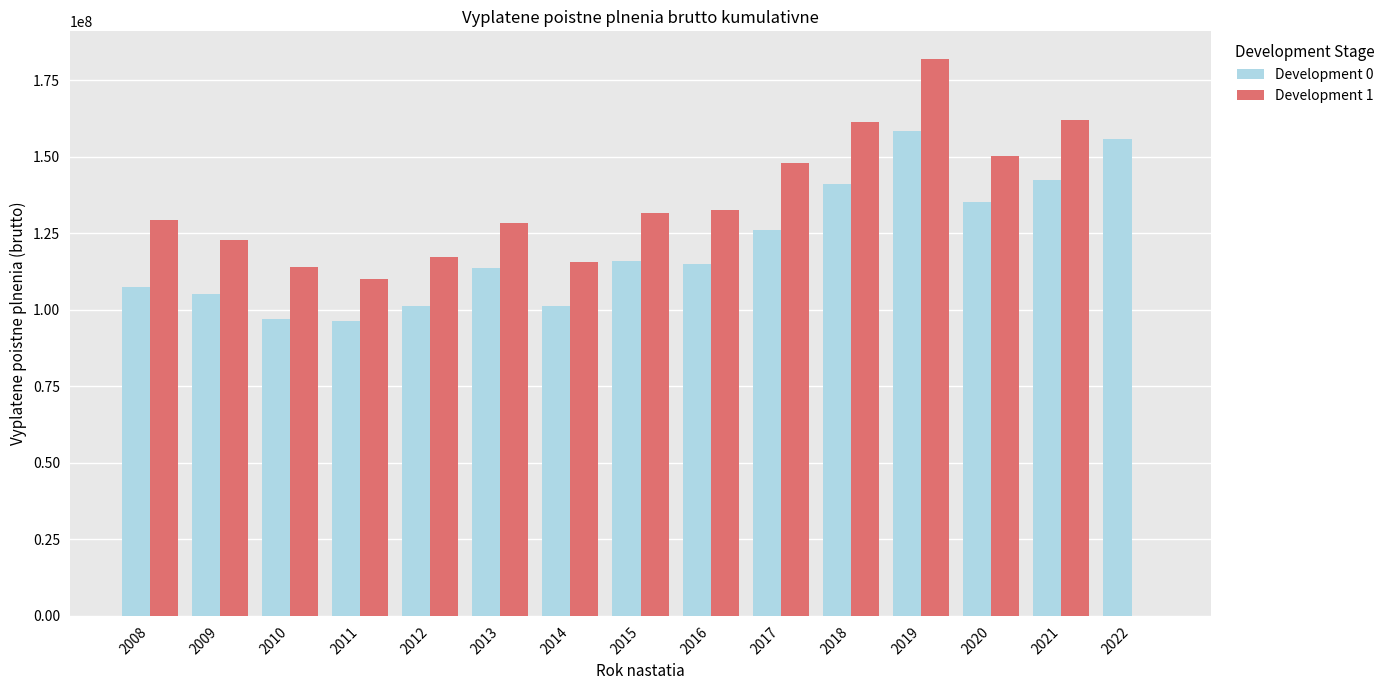

What is the total value across all series at 2016?

247389370.3